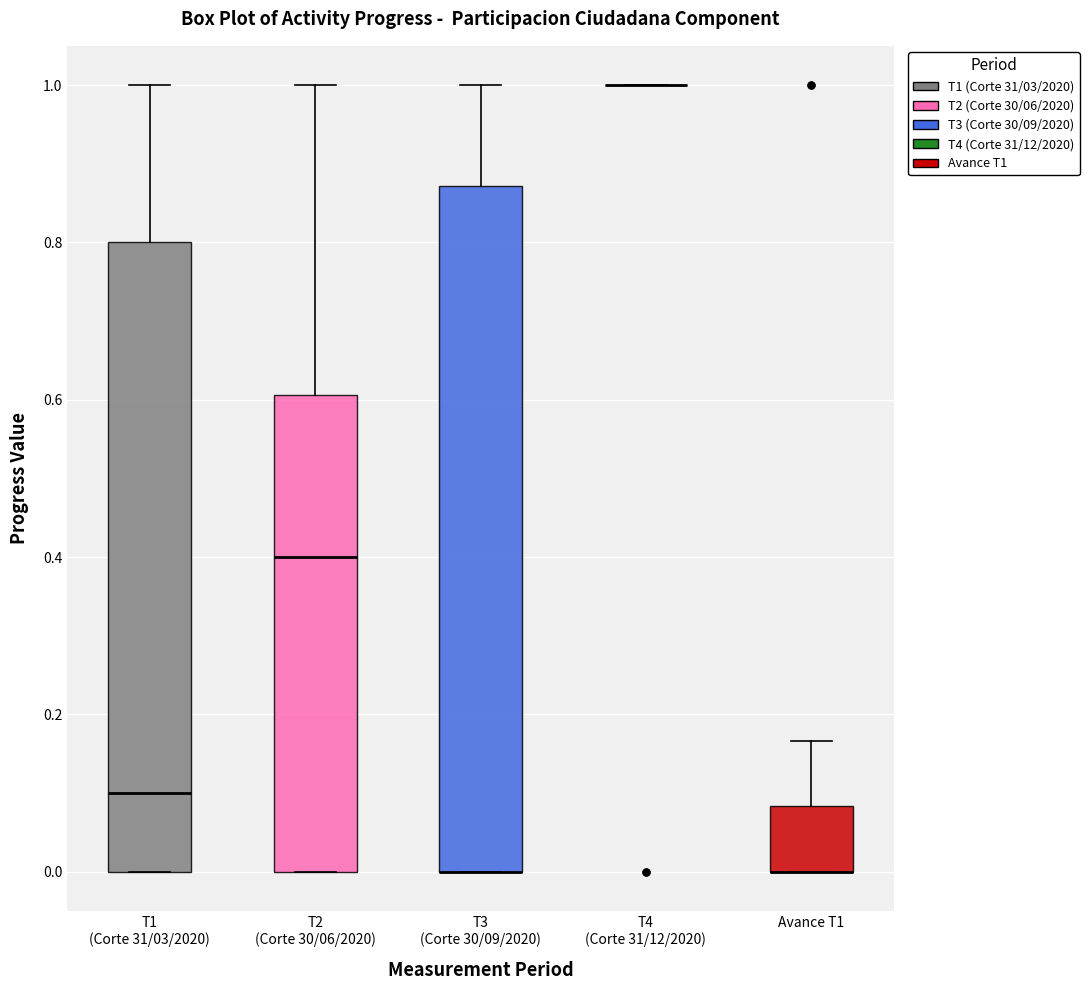

Reading left to right, transcribe this box plot: for each box, give where its median line is, the range the box spans, and where its two whiskers end, as read against the y-axis. The values are not printed on the chart, so give them approximately, as read against the axis.

T1 (Corte 31/03/2020): median 0.10, box 0.00 to 0.80, whiskers 0.00 to 1.00
T2 (Corte 30/06/2020): median 0.40, box 0.00 to 0.60, whiskers 0.00 to 1.00
T3 (Corte 30/09/2020): median 0.00 (drawn on the box's lower edge), box 0.00 to 0.88, whiskers 0.00 to 1.00
T4 (Corte 31/12/2020): box collapsed to a line at 1.00, whiskers 1.00 to 1.00
Avance T1: median 0.00 (drawn on the box's lower edge), box 0.00 to 0.08, whiskers 0.00 to 0.16